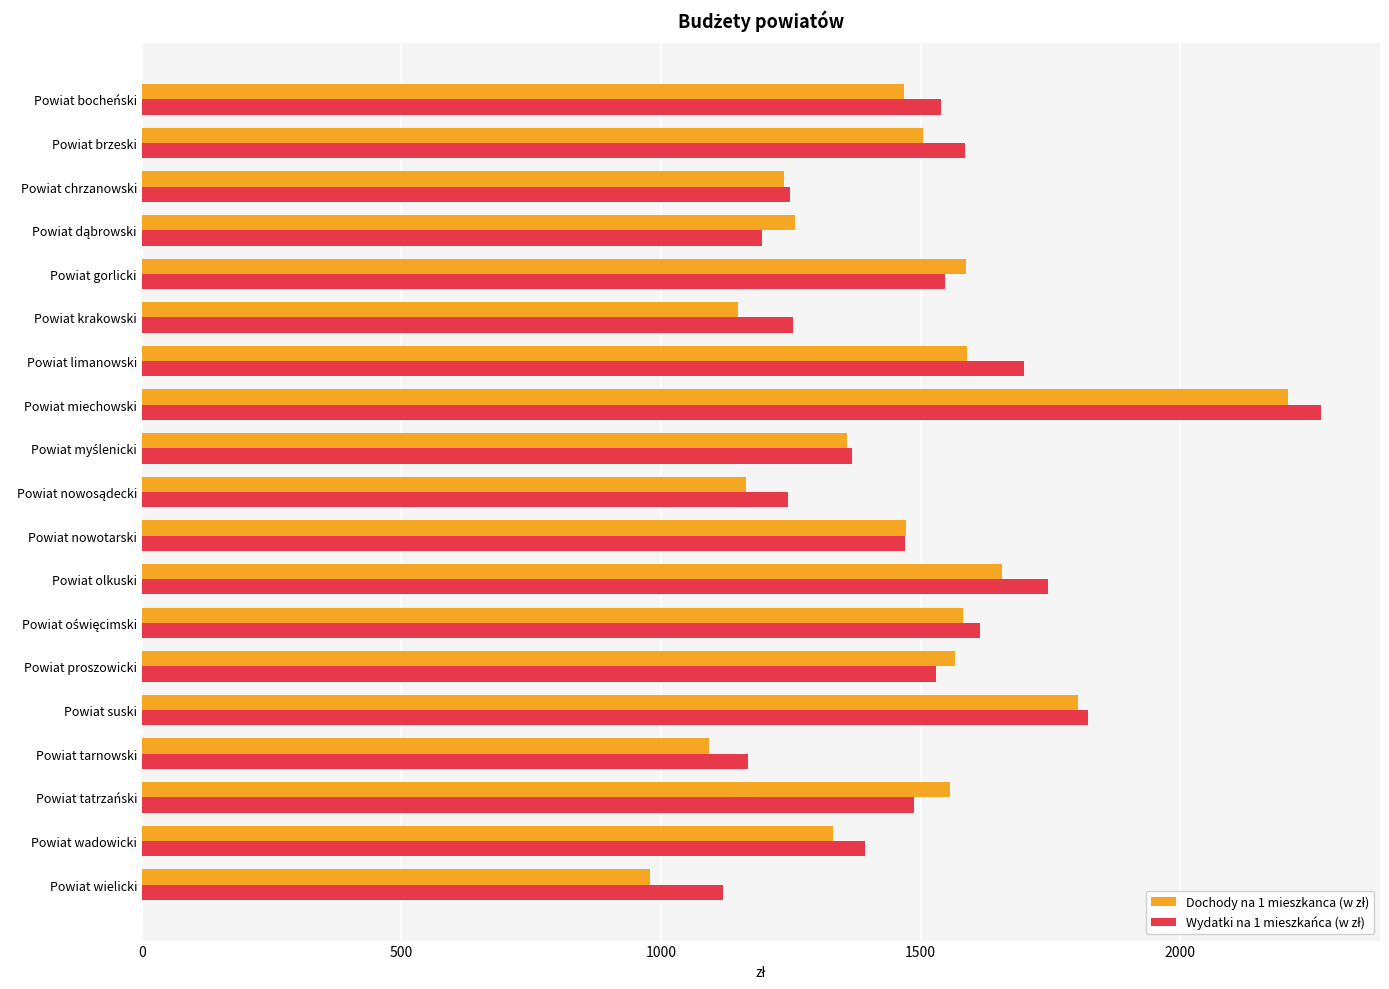

What is the minimum value shown in the chart?

979.2